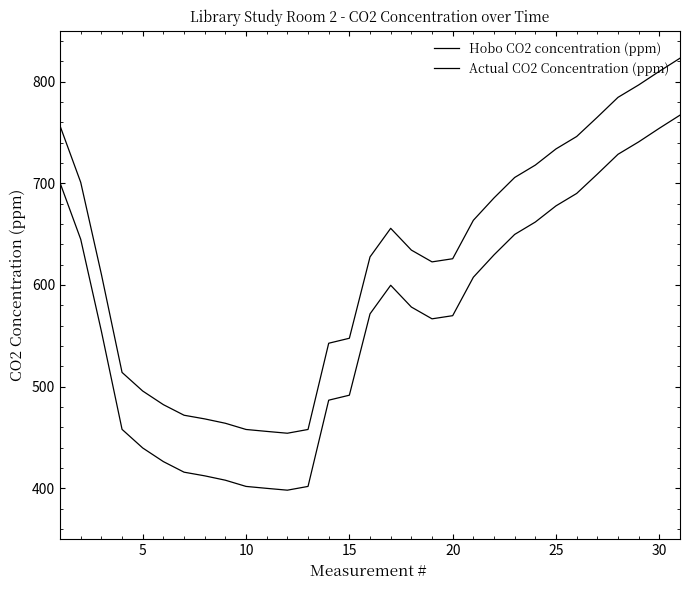

How many lines are shown in the chart?

2